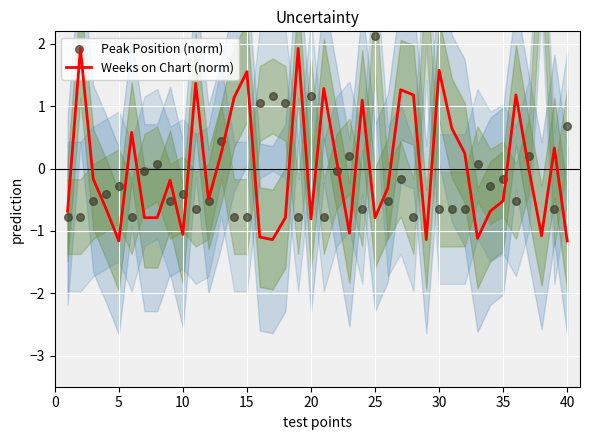

At how many categories does at least one series exceed 0?

29